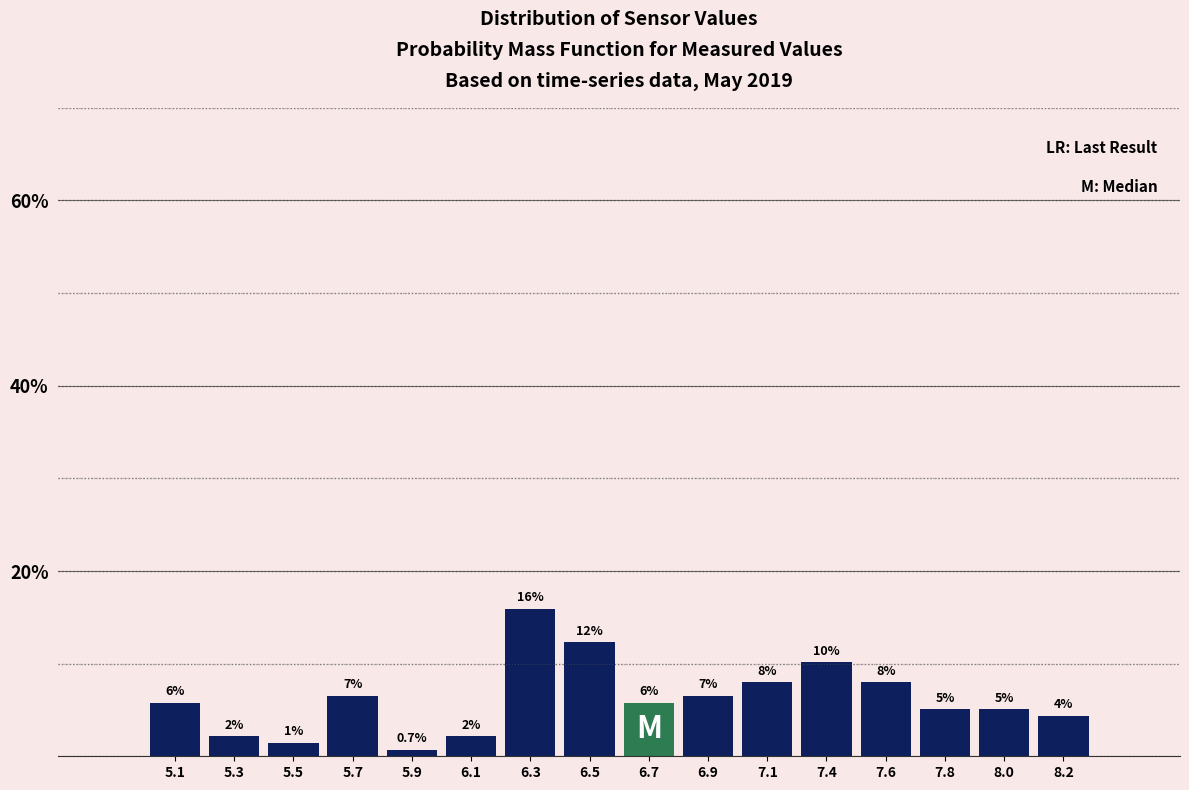

Does the chart contain any negative values?

No